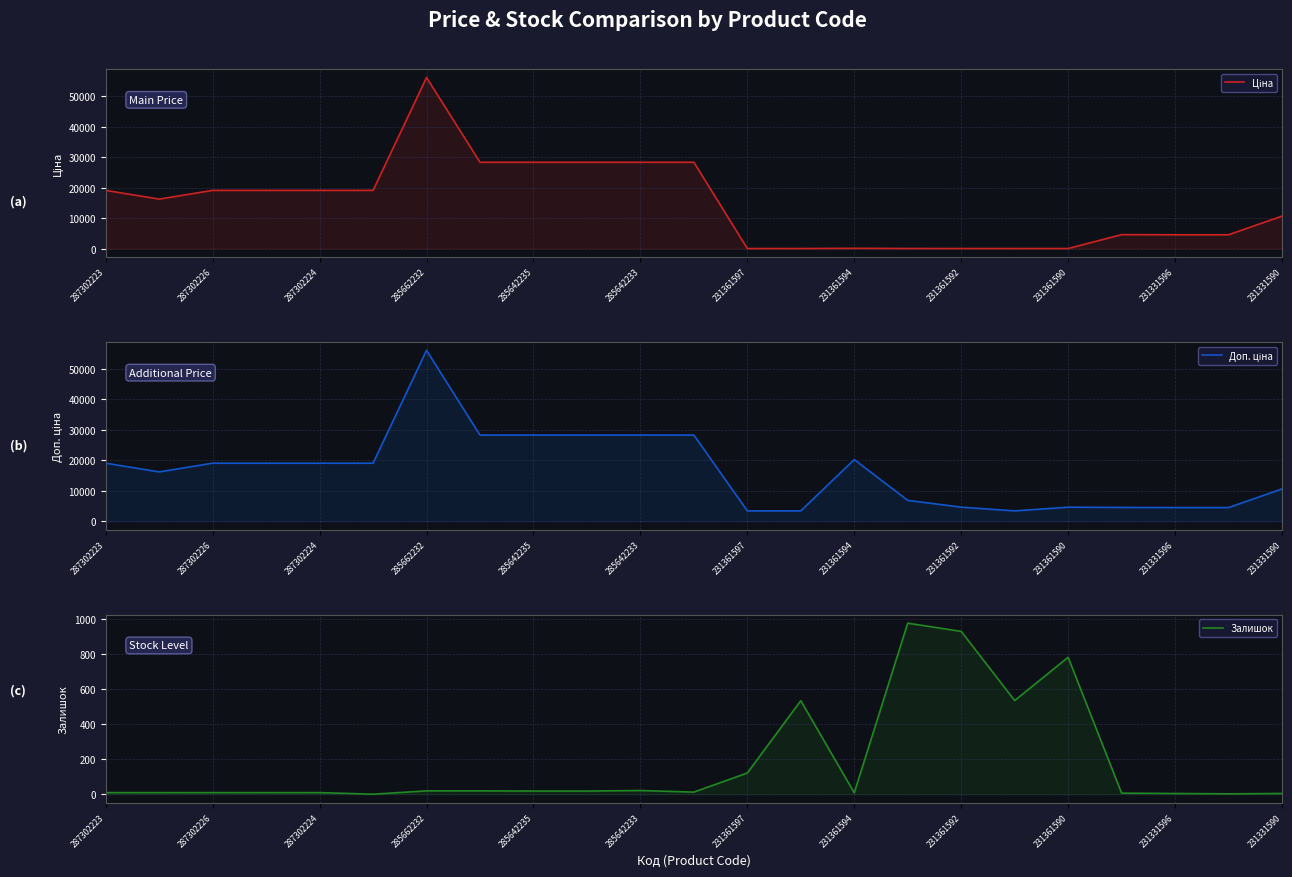

Where do Доп. ціна and Ціна first cross each other?

19 and 20